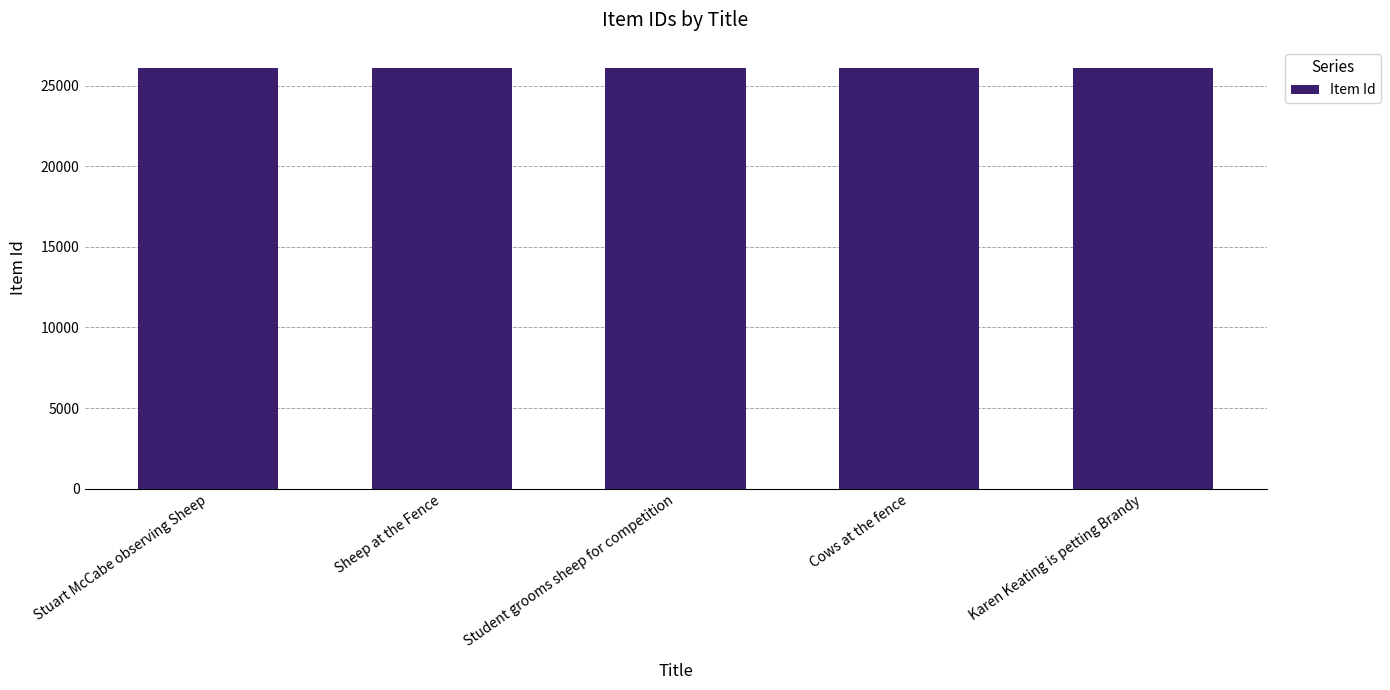

What is the minimum value shown in the chart?

26097